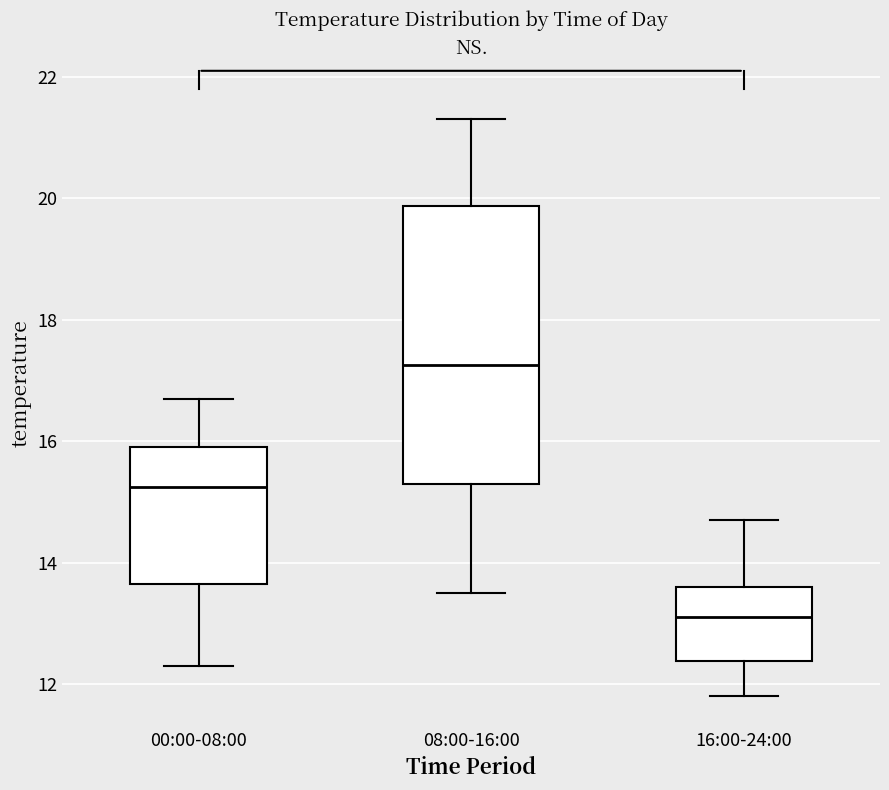

Reading left to right, read every box against the y-axis: the position of its median line, the range the box covers, and the ends of its whiskers. The values are not printed on the chart, so give them approximately, as read against the axis.

00:00-08:00: median 15.2, box 13.6 to 16.0, whiskers 12.4 to 16.8
08:00-16:00: median 17.2, box 15.4 to 19.8, whiskers 13.6 to 21.4
16:00-24:00: median 13.2, box 12.4 to 13.6, whiskers 11.8 to 14.8